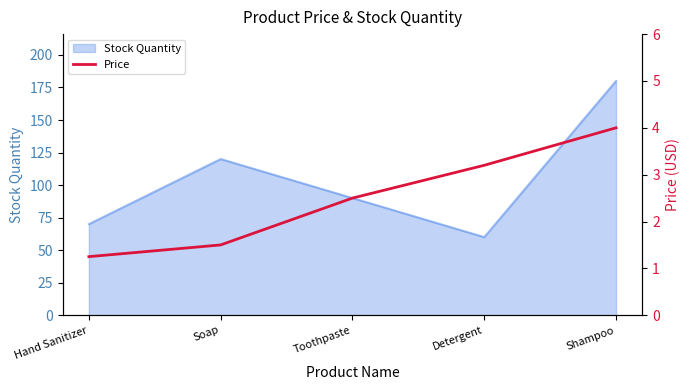

What is the maximum value shown in the chart?

4.0